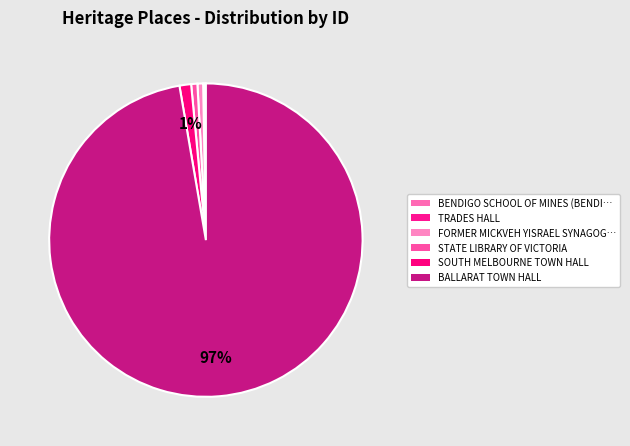

How many slices are in this pie chart?

6